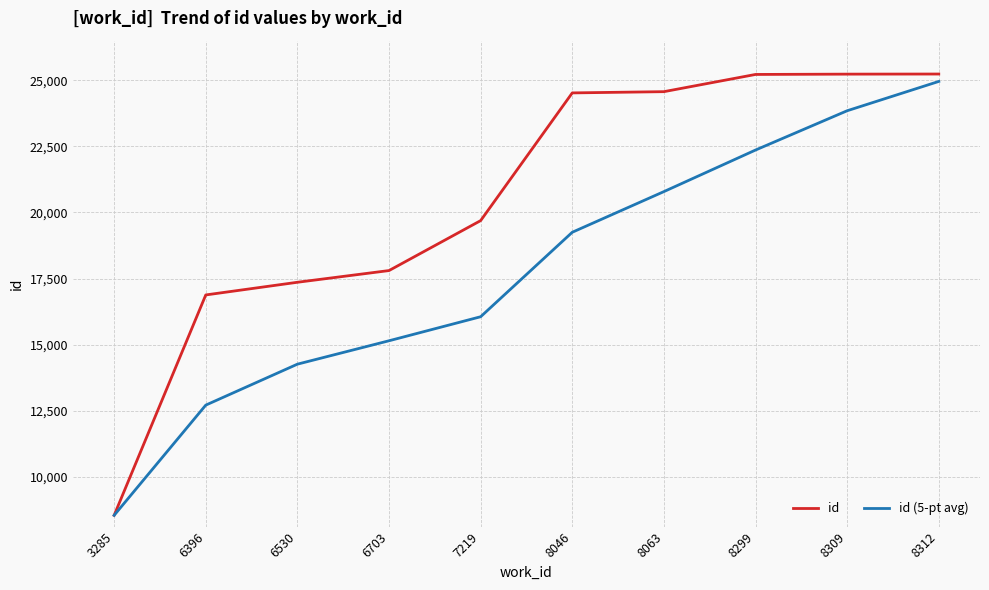

The value of id at 6530 is 17360.0. True or false?

True